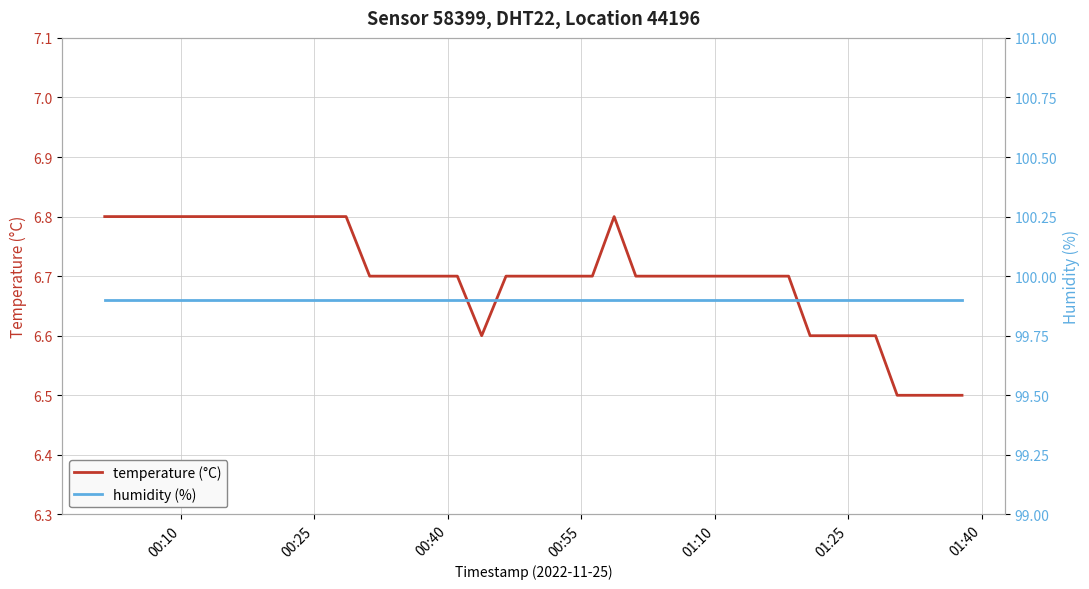

At which category is the sum across all series the highest?

00:10